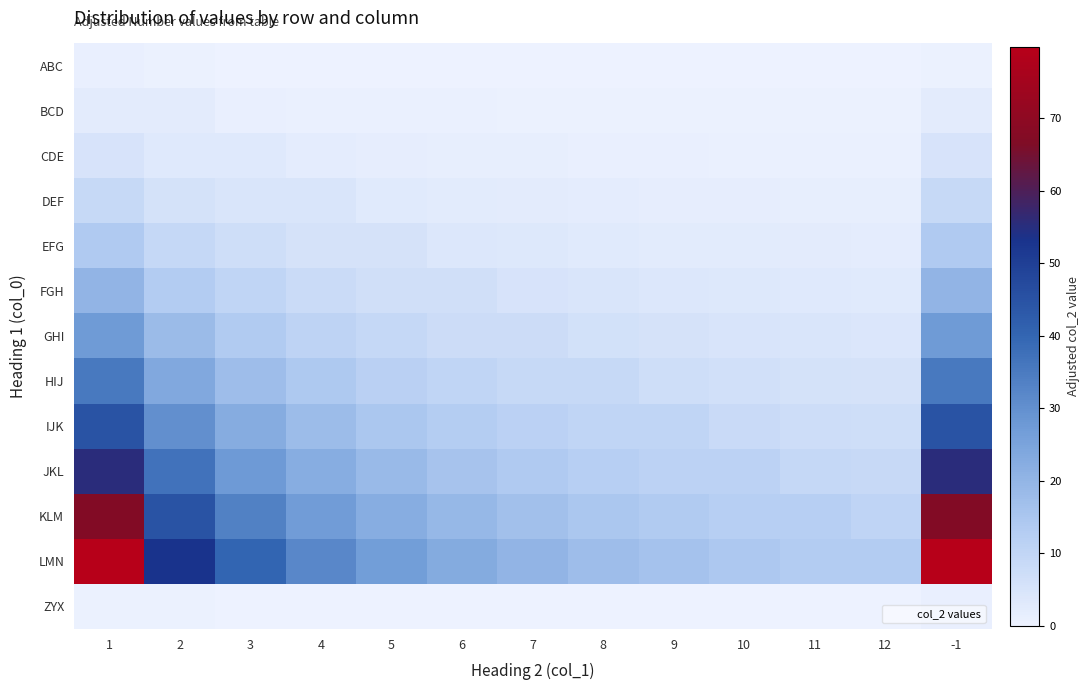

Reading left to right, extract all data points from this chart.

ABC: 1=1.1	2=0.4	3=0.3	4=0.2	5=0.2	6=0.2	7=0.1	8=0.1	9=0.1	10=0.1	11=0.1	12=0.1	-1=0.6
BCD: 1=2.2	2=2.2	3=1.1	4=0.9	5=0.7	6=0.6	7=0.6	8=0.5	9=0.4	10=0.4	11=0.4	12=0.3	-1=2.2
CDE: 1=5.0	2=3.3	3=3.3	4=2.0	5=1.7	6=1.4	7=1.2	8=1.1	9=1.0	10=0.9	11=0.8	12=0.8	-1=5.0
DEF: 1=8.9	2=5.9	3=4.4	4=4.4	5=3.0	6=2.5	7=2.2	8=2.0	9=1.8	10=1.6	11=1.5	12=1.4	-1=8.9
EFG: 1=13.9	2=9.2	3=6.9	4=5.5	5=5.5	6=4.0	7=3.5	8=3.1	9=2.8	10=2.5	11=2.3	12=2.1	-1=13.9
FGH: 1=20.0	2=13.3	3=10.0	4=8.0	5=6.7	6=6.7	7=5.0	8=4.4	9=4.0	10=3.6	11=3.3	12=3.1	-1=20.0
GHI: 1=27.2	2=18.1	3=13.6	4=10.9	5=9.1	6=7.8	7=7.8	8=6.0	9=5.4	10=4.9	11=4.5	12=4.2	-1=27.2
HIJ: 1=35.5	2=23.7	3=17.8	4=14.2	5=11.8	6=10.2	7=8.9	8=8.9	9=7.1	10=6.5	11=5.9	12=5.5	-1=35.5
IJK: 1=45.0	2=30.0	3=22.5	4=18.0	5=15.0	6=12.8	7=11.2	8=10.0	9=10.0	10=8.2	11=7.5	12=6.9	-1=45.0
JKL: 1=55.5	2=37.0	3=27.8	4=22.2	5=18.5	6=15.9	7=13.9	8=12.3	9=11.1	10=11.1	11=9.2	12=8.5	-1=55.5
KLM: 1=67.2	2=44.8	3=33.6	4=26.9	5=22.4	6=19.2	7=16.8	8=14.9	9=13.4	10=12.2	11=12.2	12=10.3	-1=67.2
LMN: 1=79.9	2=53.3	3=40.0	4=32.0	5=26.6	6=22.8	7=20.0	8=17.8	9=16.0	10=14.5	11=13.3	12=13.3	-1=79.9
ZYX: 1=0.6	2=0.4	3=0.3	4=0.2	5=0.2	6=0.2	7=0.1	8=0.1	9=0.1	10=0.1	11=0.1	12=0.1	-1=1.1